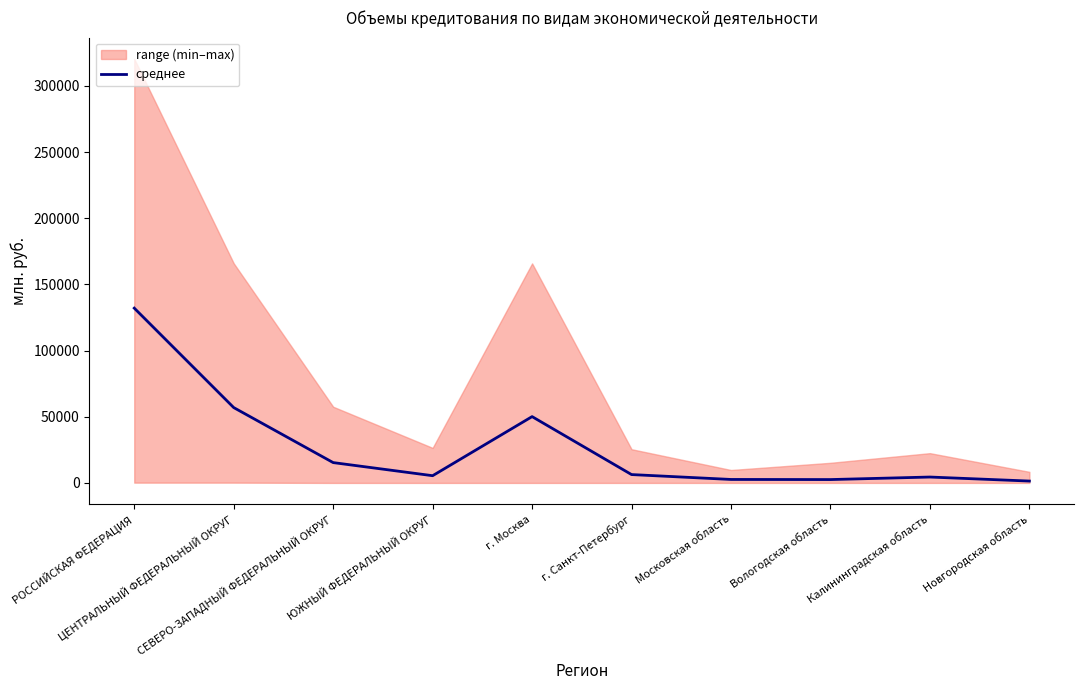

At which label is the value closest to 66736?

ЦЕНТРАЛЬНЫЙ ФЕДЕРАЛЬНЫЙ ОКРУГ